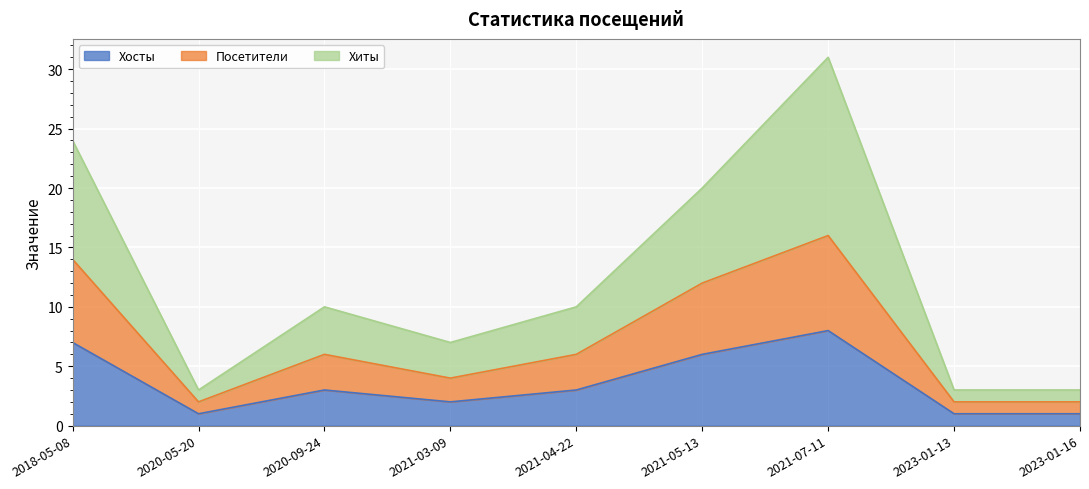

True or false: Хиты and Хосты intersect in this chart.

False